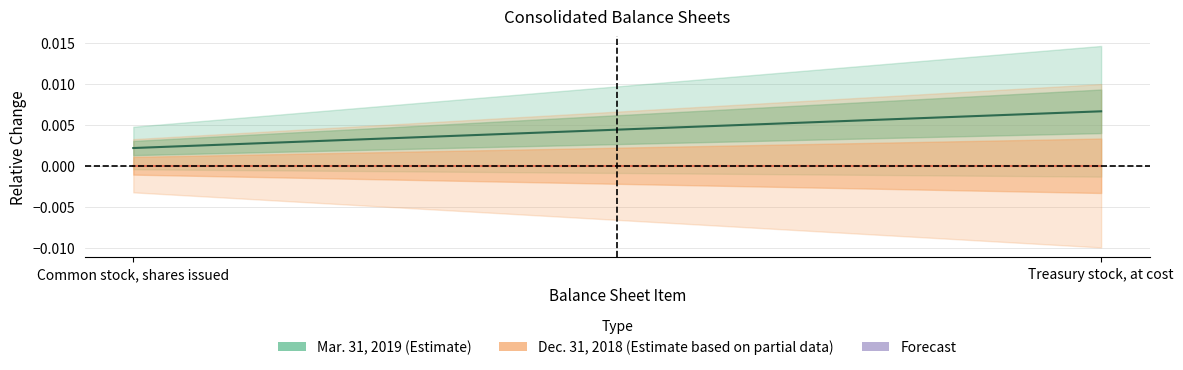

Count the number of categories in the chart.

2